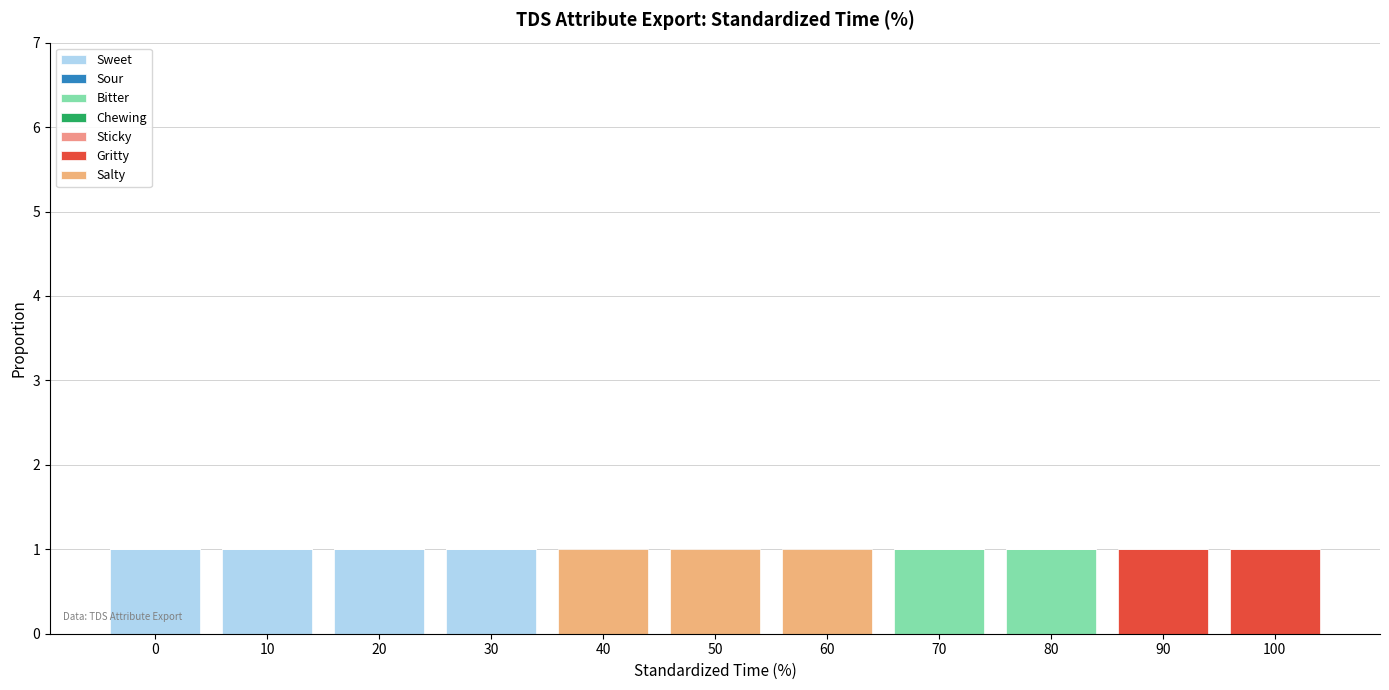

Count the number of categories in the chart.

11